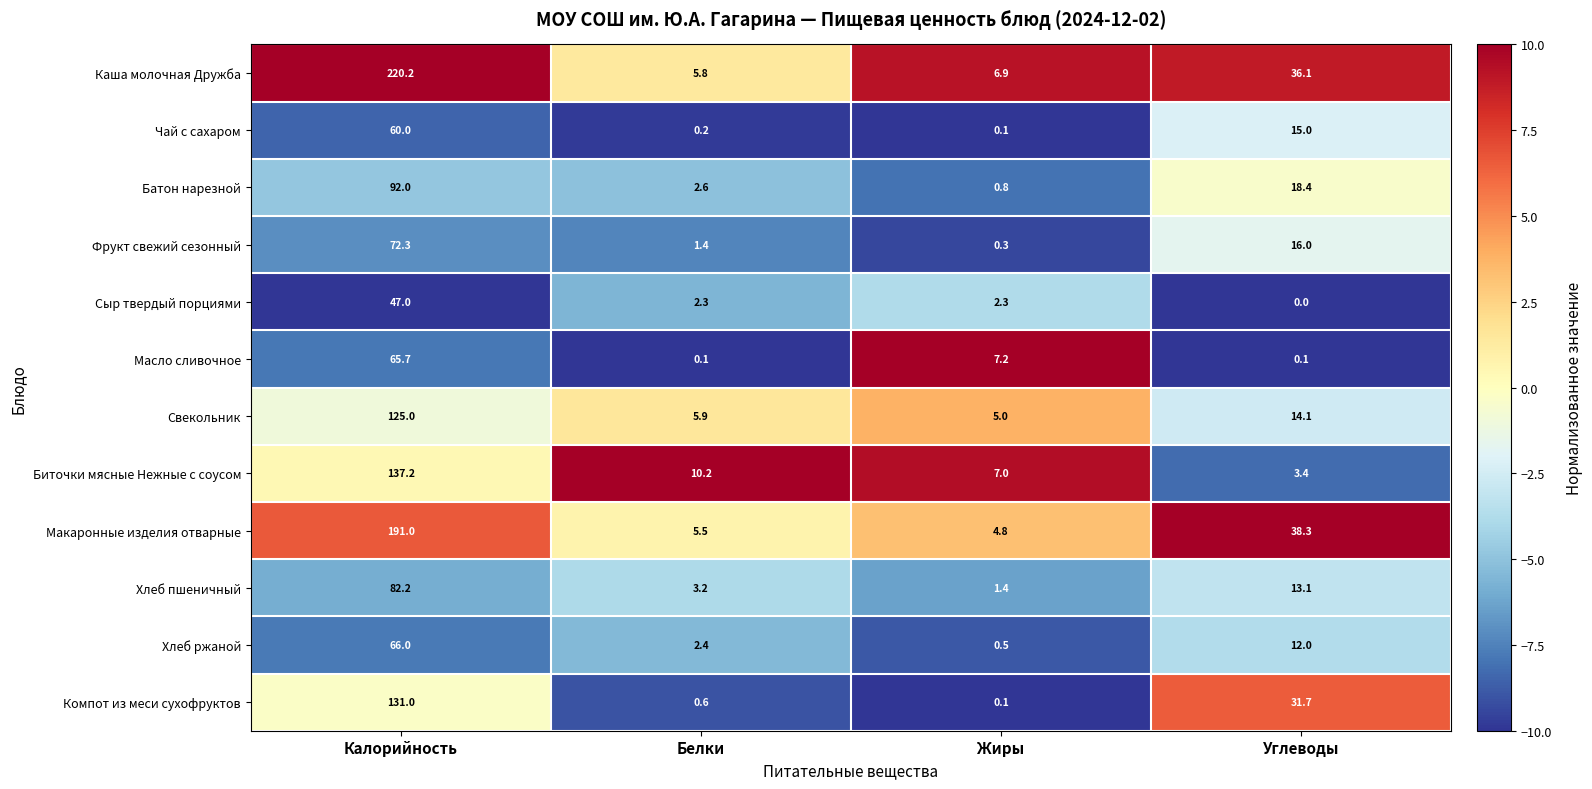

How many series are shown in this chart?

12